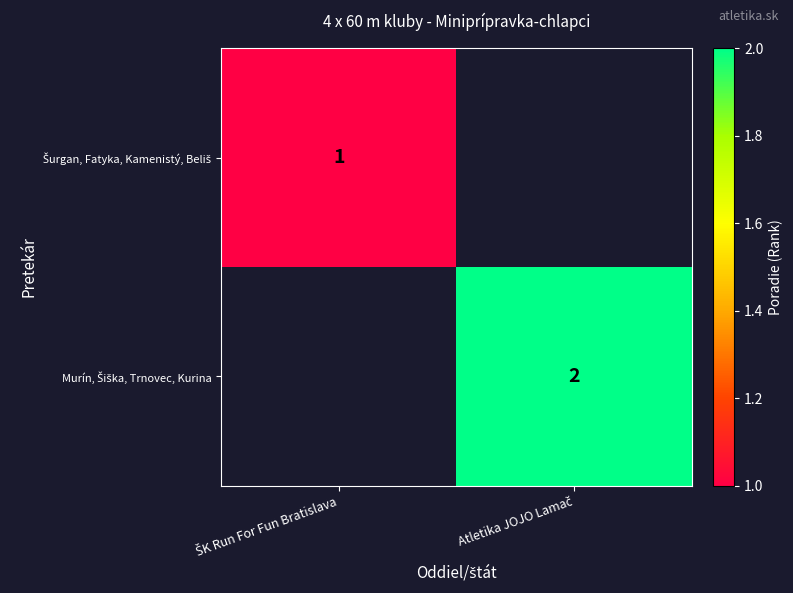

Is it true that Šurgan, Fatyka, Kamenistý, Beliš equals 1.3 at ŠK Run For Fun Bratislava?

False